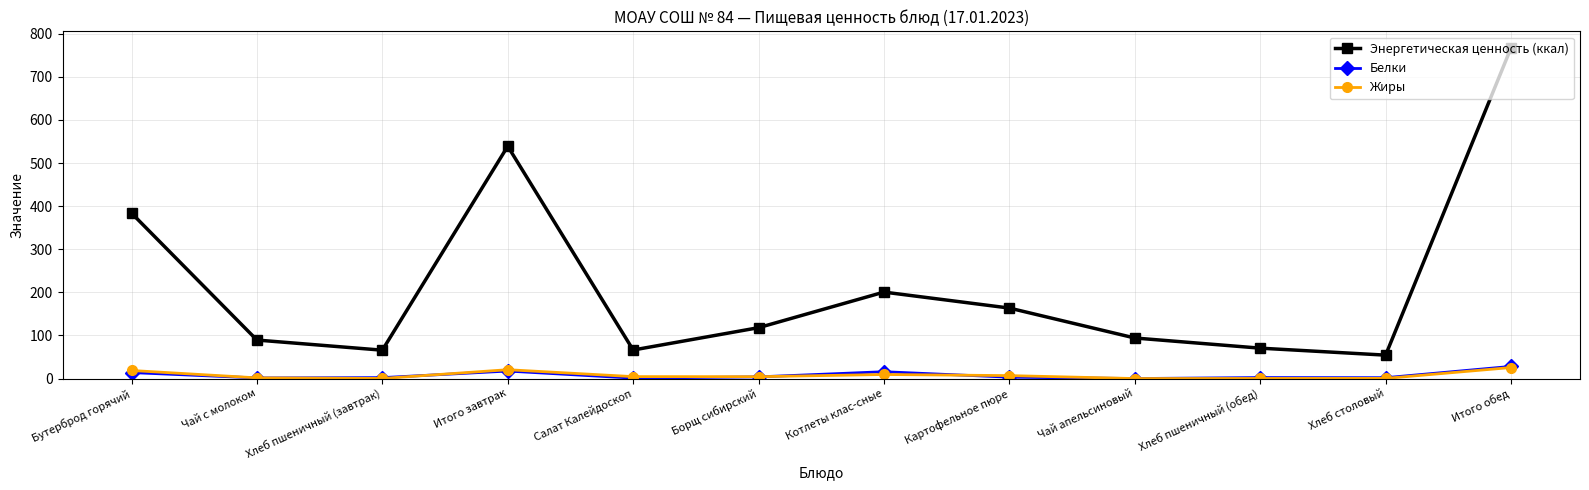

Which series changed the most between Чай с молоком and Итого завтрак?

Энергетическая ценность (ккал)